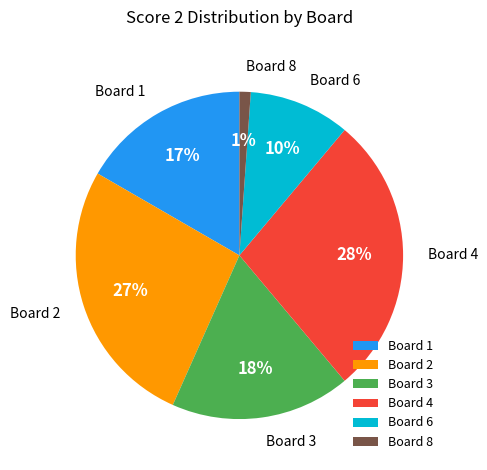

Is the sum of Board 1 and Board 2 greater than half?

No